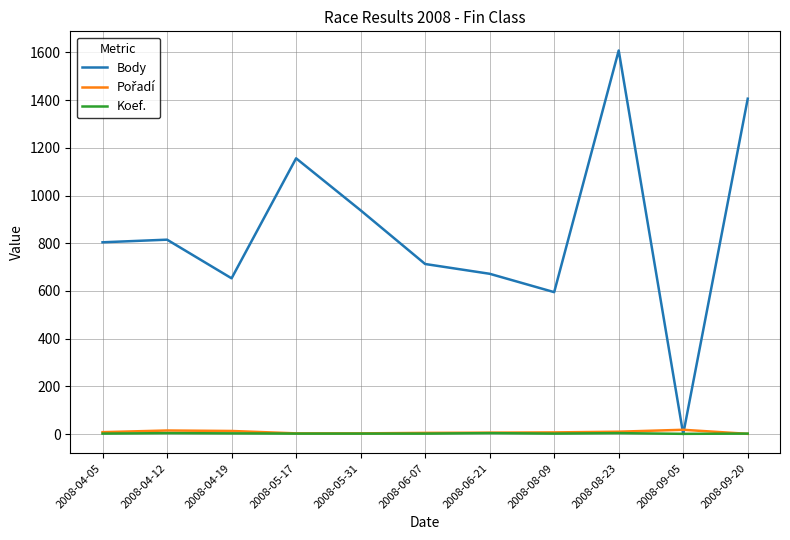

Which series has the widest spread of values?

Body